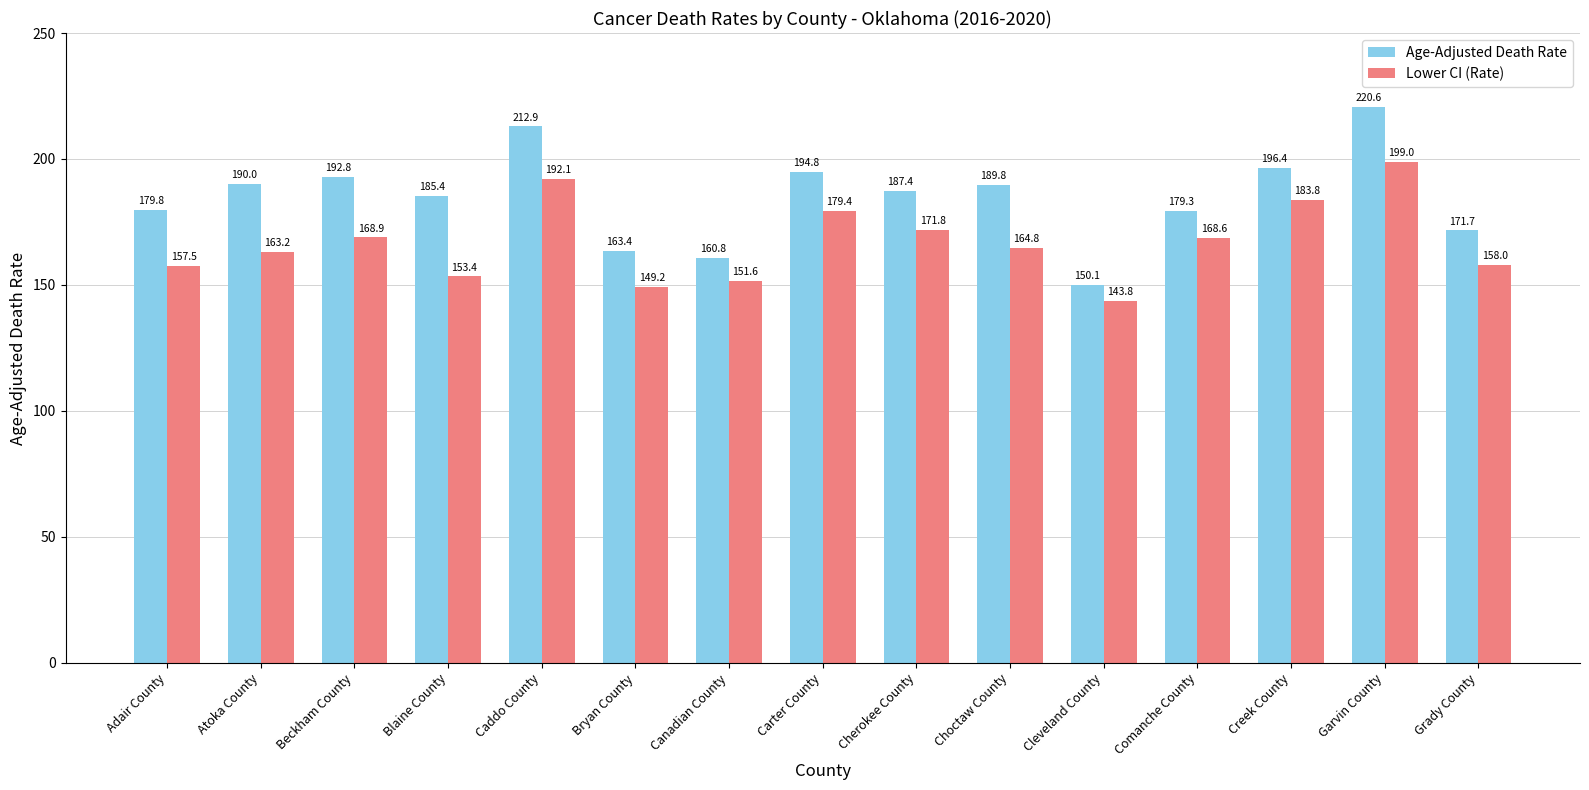

Does the chart contain stacked bars?

No